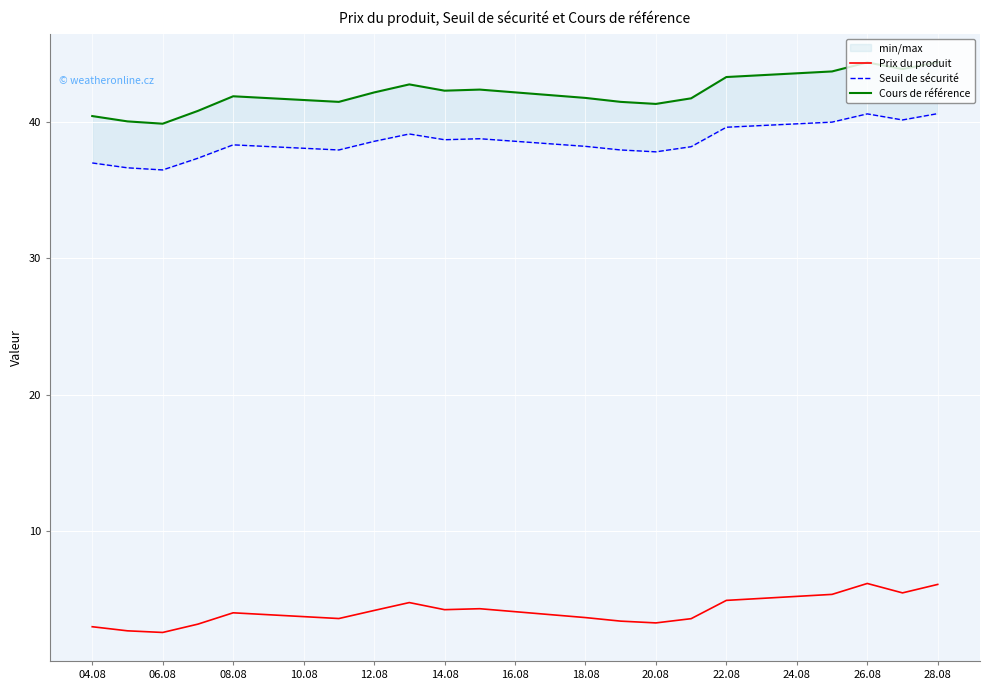

Reading left to right, what are all the values shown in this chart?

Prix du produit: 3.0	2.7	2.6	3.2	4.0	3.6	4.2	4.8	4.2	4.3	3.7	3.4	3.3	3.6	4.9	5.4	6.2	5.5	6.1
Seuil de sécurité: 37.0	36.6	36.5	37.3	38.3	37.9	38.6	39.1	38.7	38.8	38.2	37.9	37.8	38.2	39.6	40.0	40.6	40.1	40.6
Cours de référence: 40.4	40.0	39.9	40.8	41.9	41.5	42.1	42.7	42.3	42.4	41.8	41.5	41.3	41.7	43.3	43.7	44.4	43.9	44.4